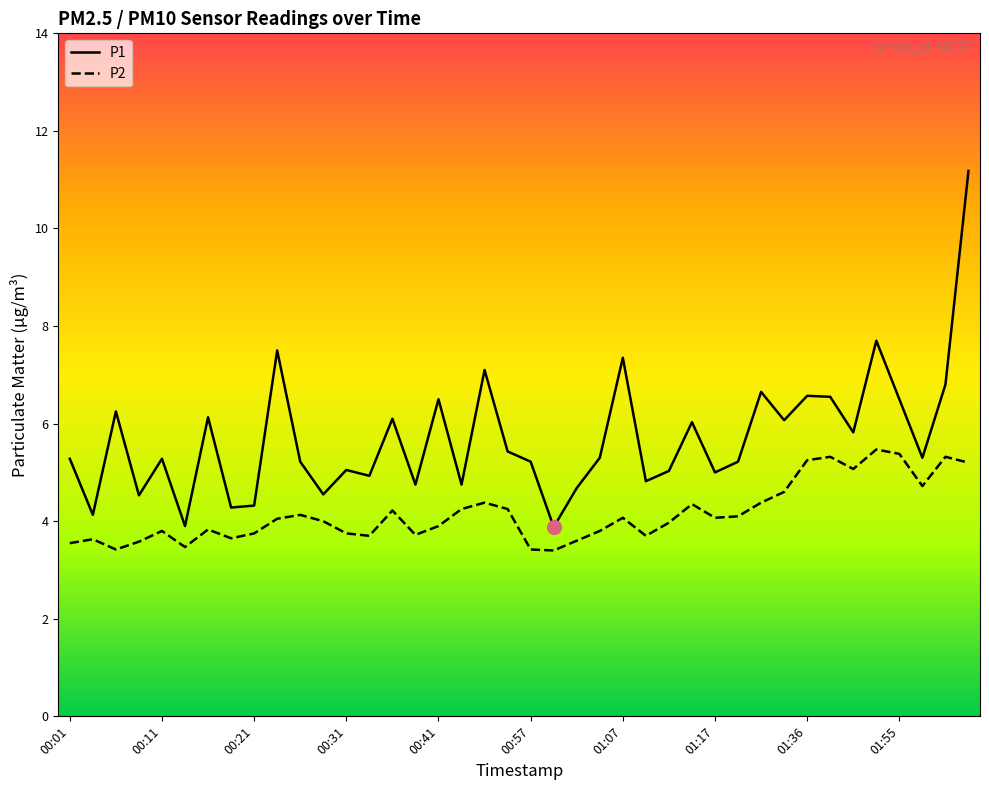

How many lines are shown in the chart?

2